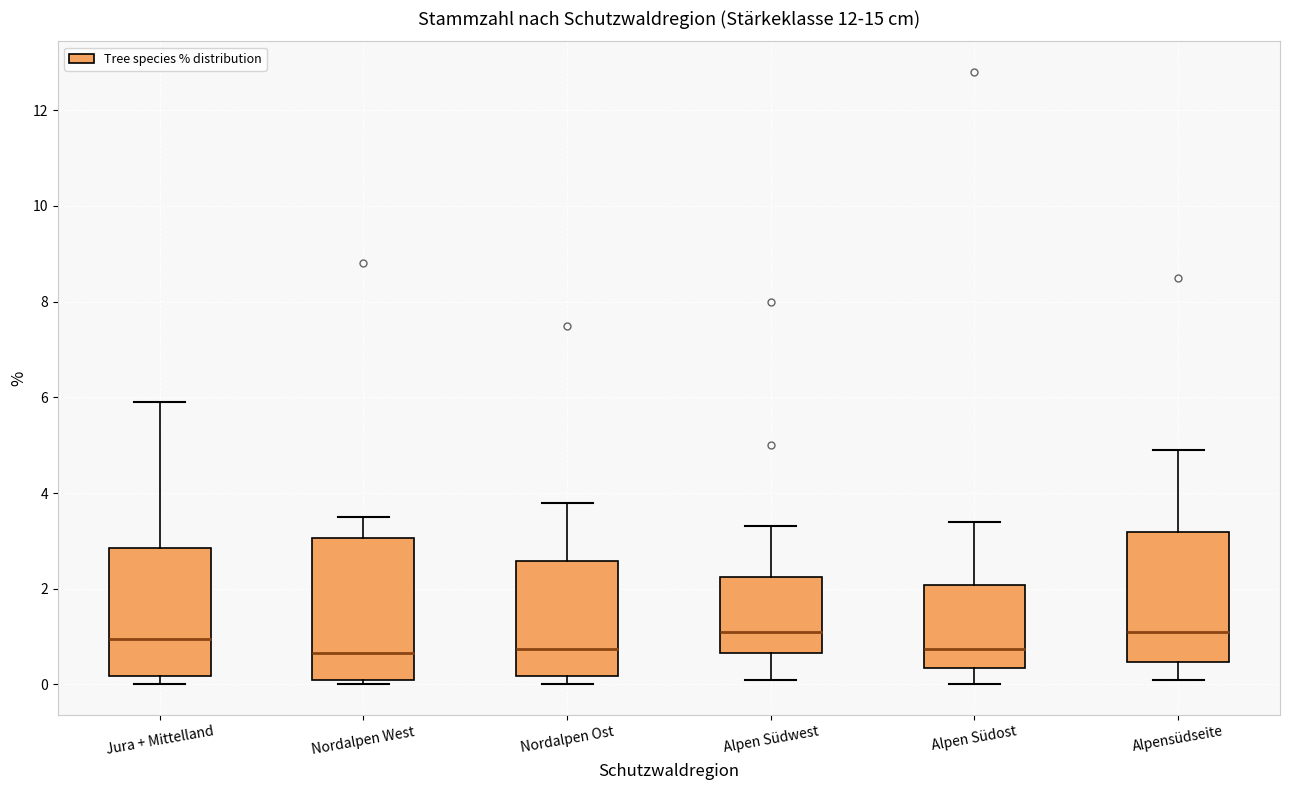

Reading left to right, read every box against the y-axis: the position of its median line, the range the box covers, and the ends of its whiskers. The values are not printed on the chart, so give them approximately, as read against the axis.

Jura + Mittelland: median 1.0, box 0.2 to 2.8, whiskers 0.0 to 6.0
Nordalpen West: median 0.6, box 0.2 to 3.0, whiskers 0.0 to 3.6
Nordalpen Ost: median 0.8, box 0.2 to 2.6, whiskers 0.0 to 3.8
Alpen Südwest: median 1.2, box 0.6 to 2.2, whiskers 0.2 to 3.4
Alpen Südost: median 0.8, box 0.4 to 2.0, whiskers 0.0 to 3.4
Alpensüdseite: median 1.2, box 0.4 to 3.2, whiskers 0.2 to 5.0